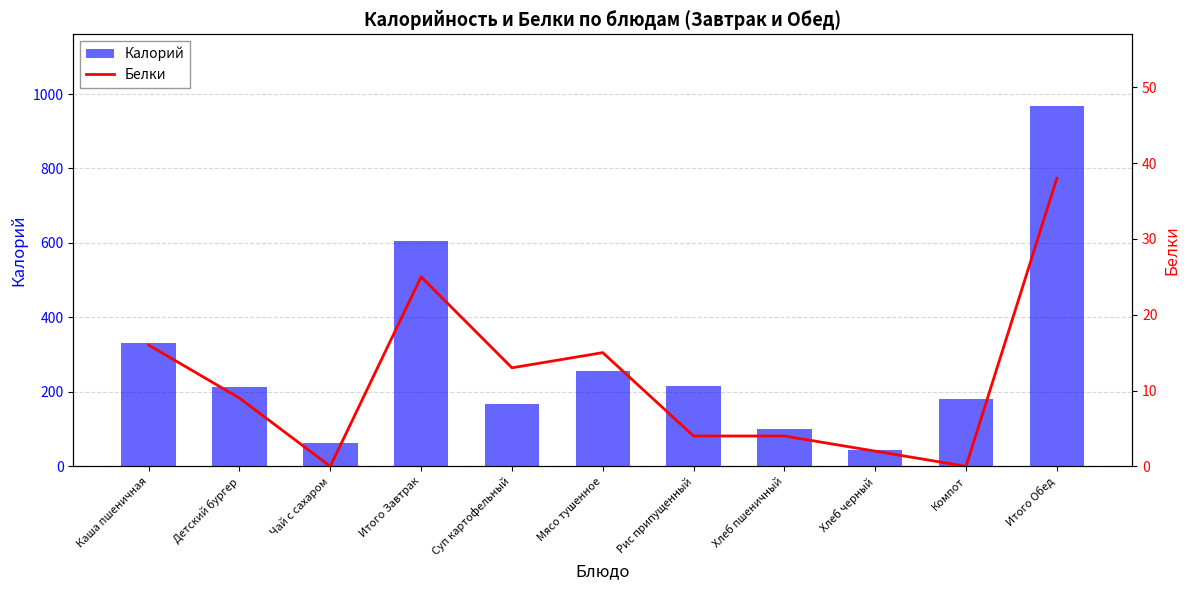

Which series has the largest range (max minus min)?

Калорий